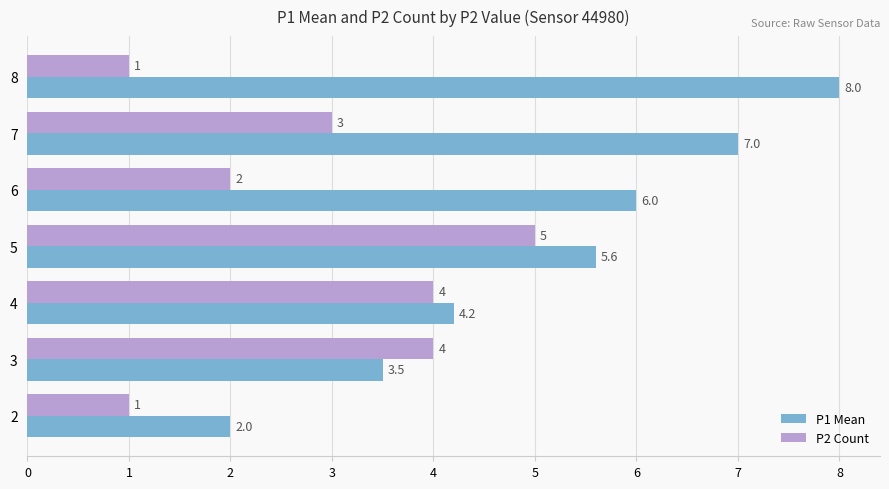

What is the approximate value of P1 Mean at 2?

2.0